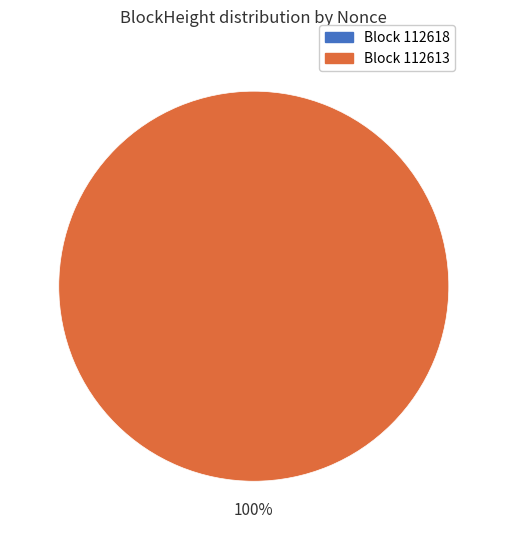

What is the change in value from 112618 to 112613?

+46177